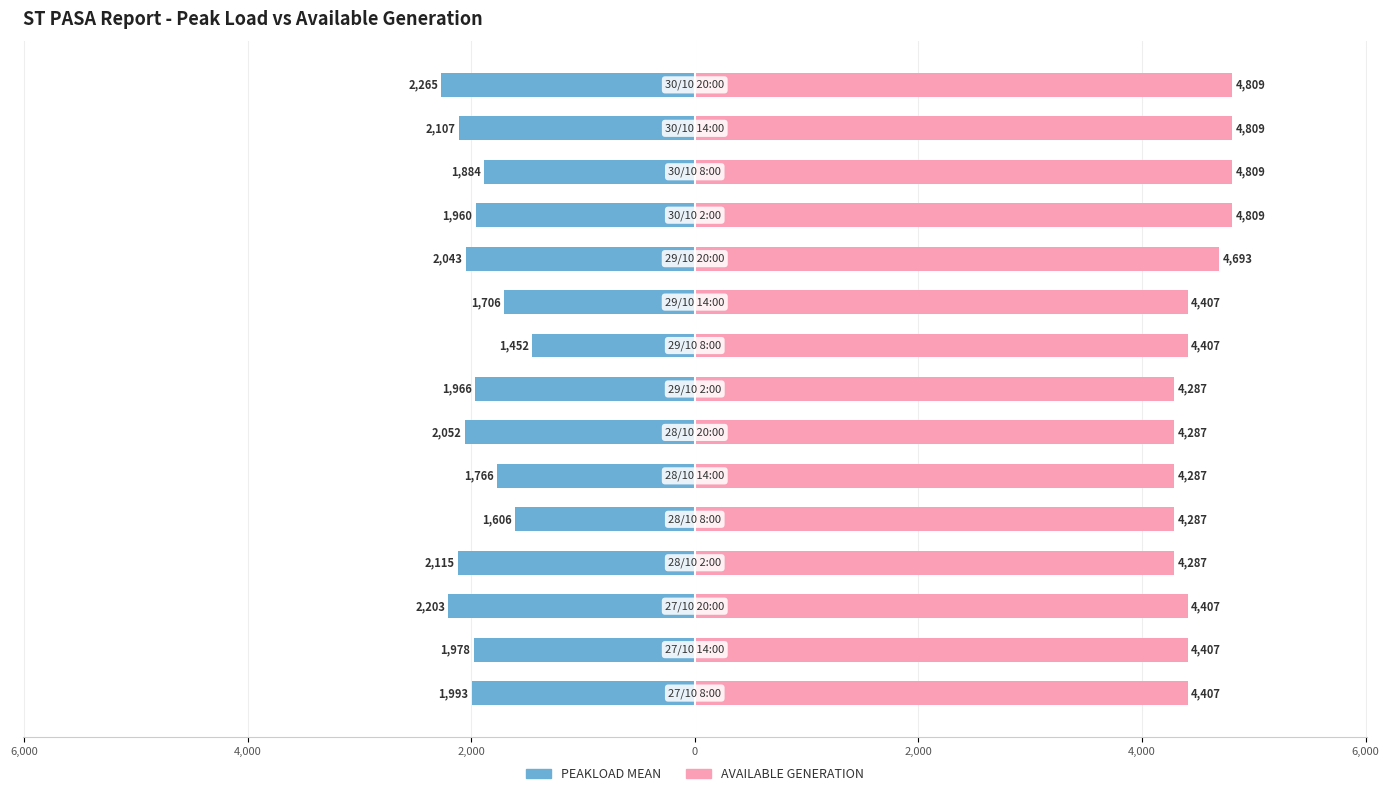

What is the average value of the PEAKLOAD MEAN series?

-1940